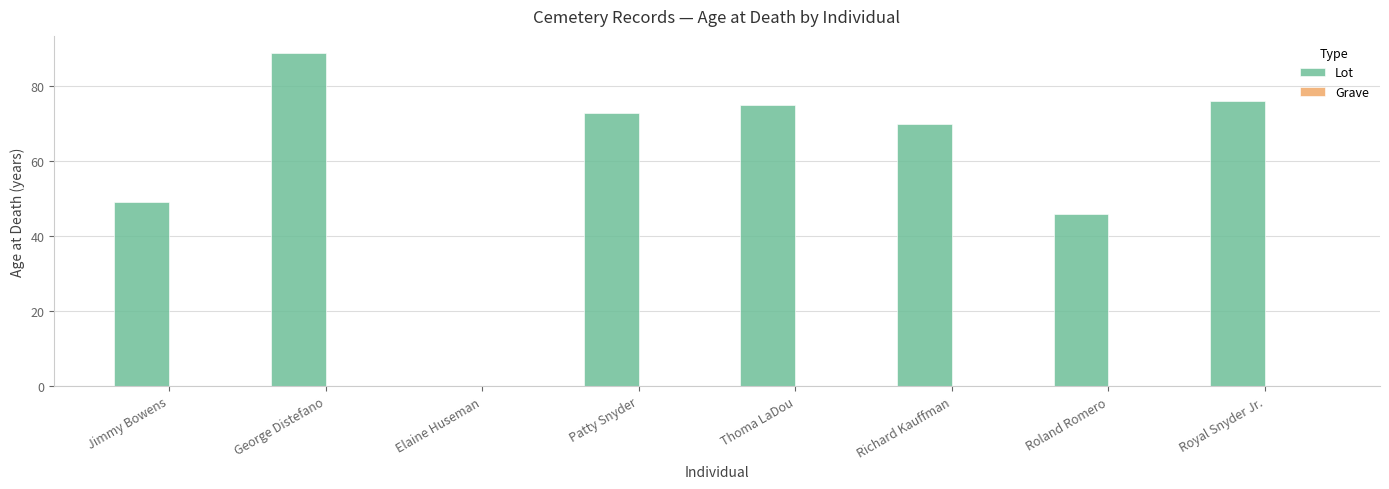

Are the bars horizontal?

No